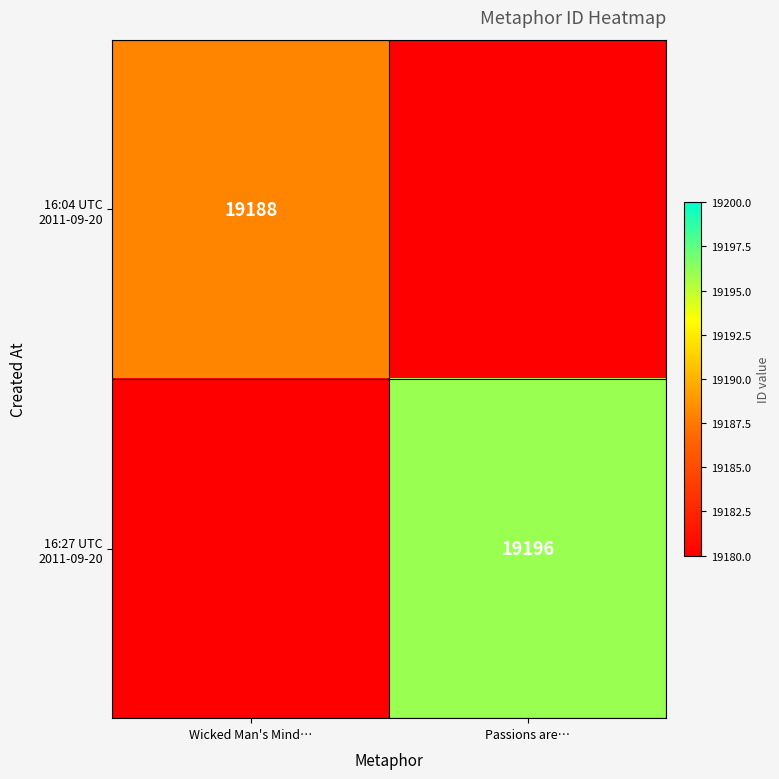

Is it true that 16:04 UTC 2011-09-20 equals 19188 at Wicked Man's Mind…?

True